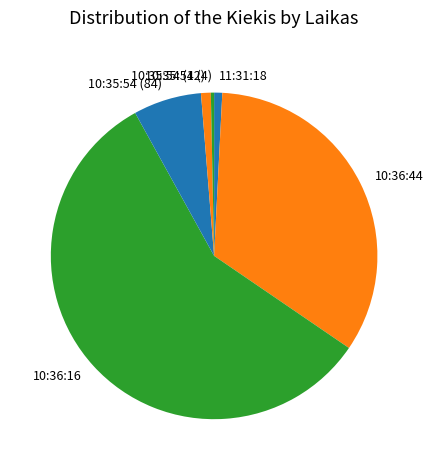

Does 10:36:16 represent more than half of the total?

Yes